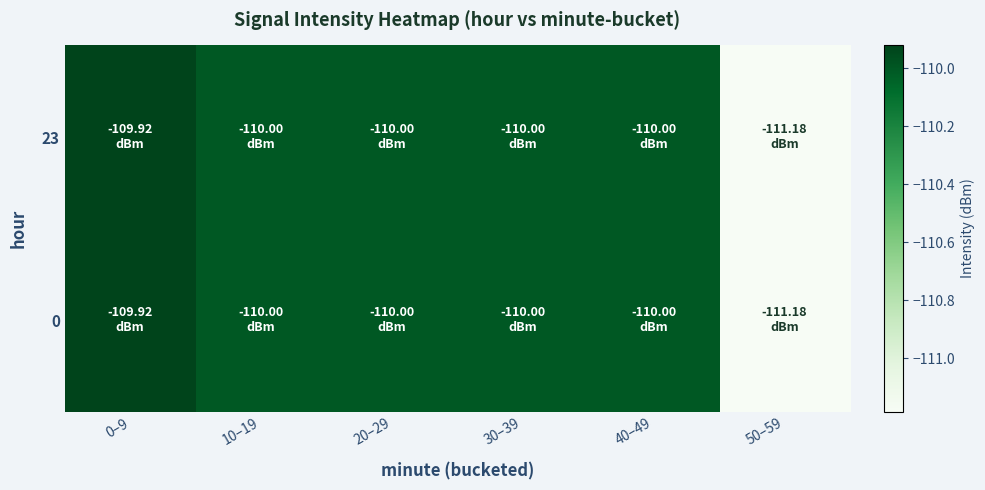

Reading left to right, list all the values displayed in this chart.

23: 0–9=-109.9	10–19=-110.0	20–29=-110.0	30–39=-110.0	40–49=-110.0	50–59=-111.2
0: 0–9=-109.9	10–19=-110.0	20–29=-110.0	30–39=-110.0	40–49=-110.0	50–59=-111.2